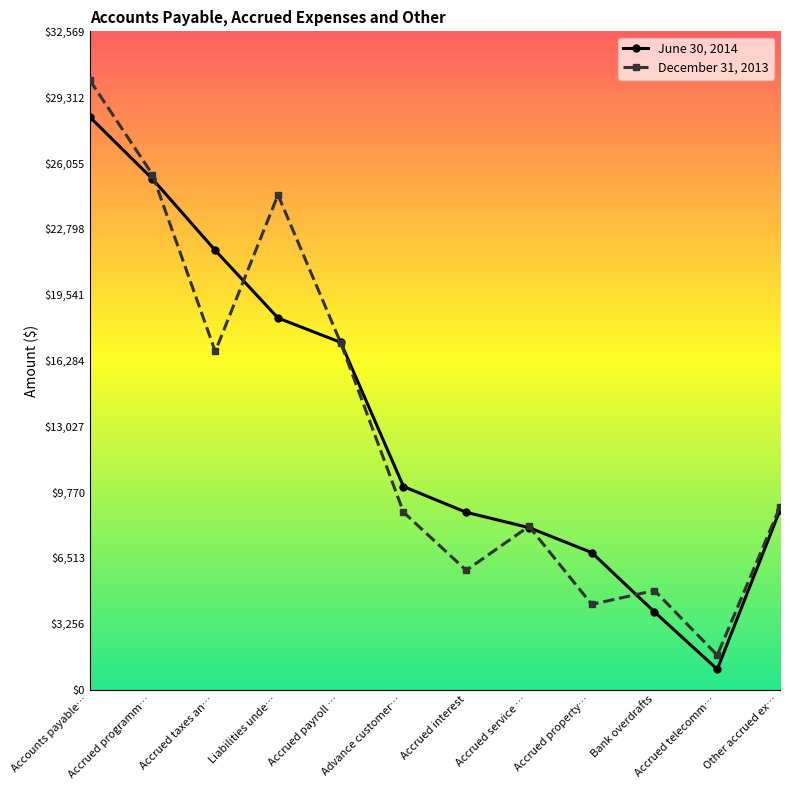

What is the total value across all series at Accrued telecomm…?

2705